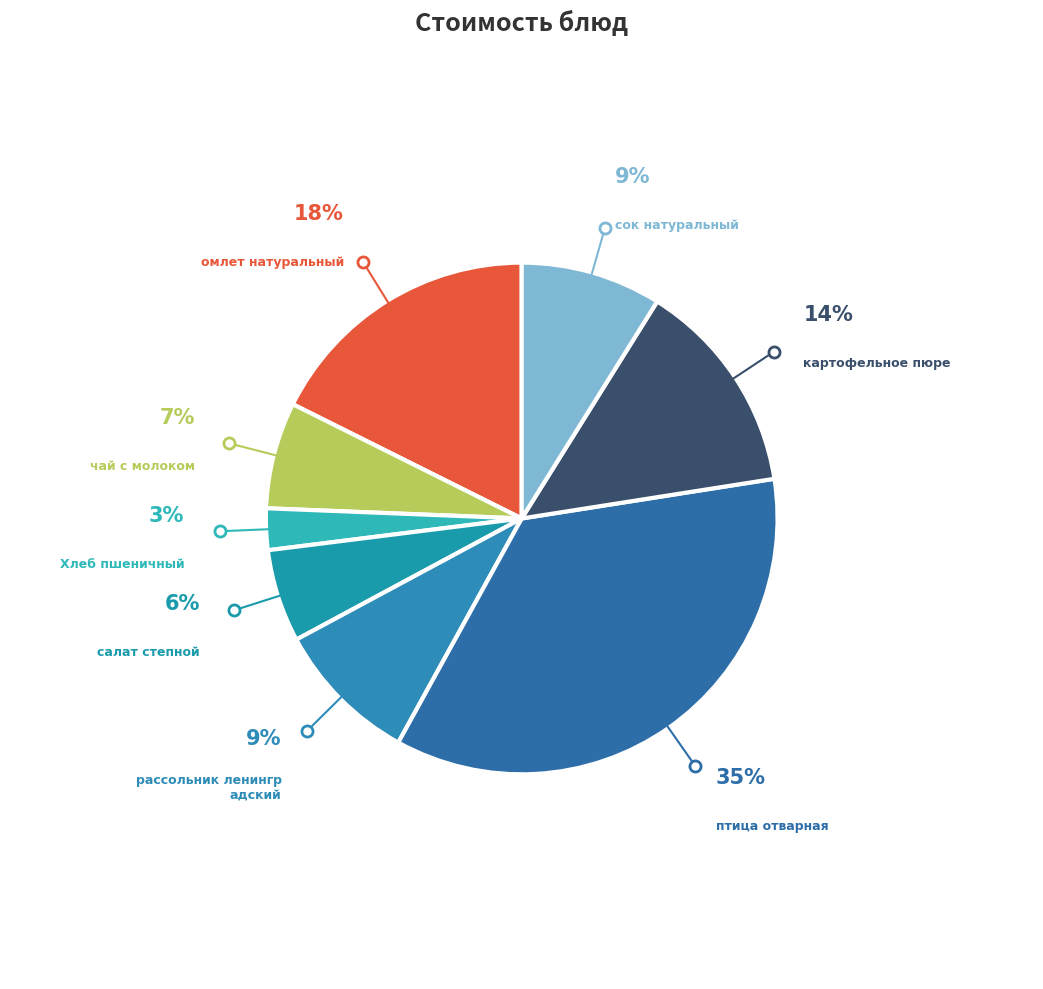

What is the smallest slice in the pie chart?

Хлеб пшеничный